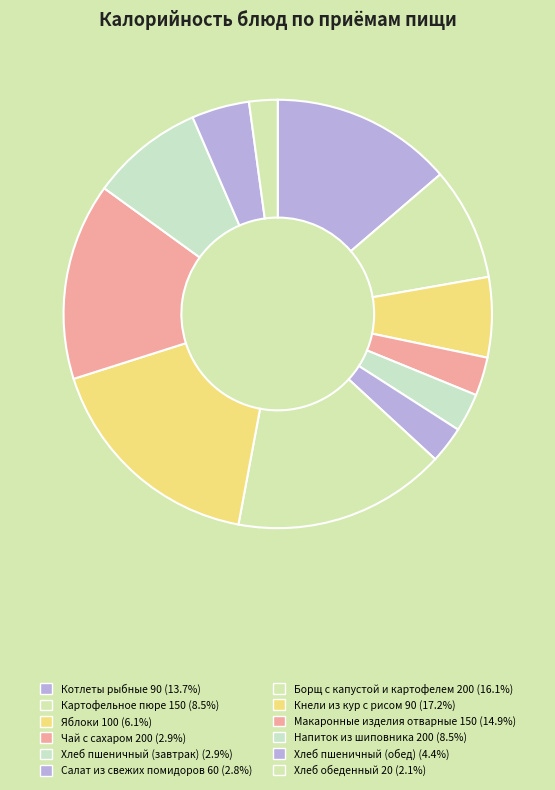

How many slices are in this pie chart?

12